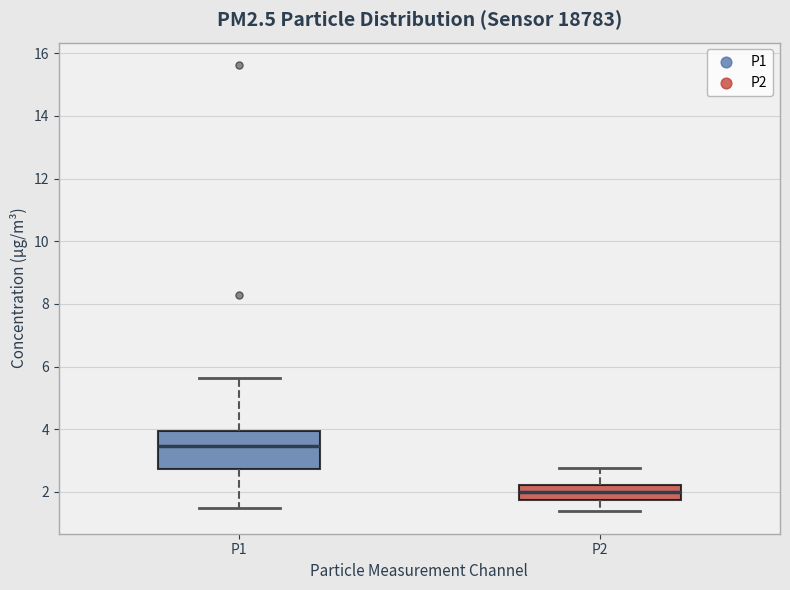

Reading left to right, transcribe this box plot: for each box, give where its median line is, the range the box spans, and where its two whiskers end, as read against the y-axis. The values are not printed on the chart, so give them approximately, as read against the axis.

P1: median 3.4, box 2.8 to 4.0, whiskers 1.6 to 5.6
P2: median 2.0, box 1.8 to 2.2, whiskers 1.4 to 2.8